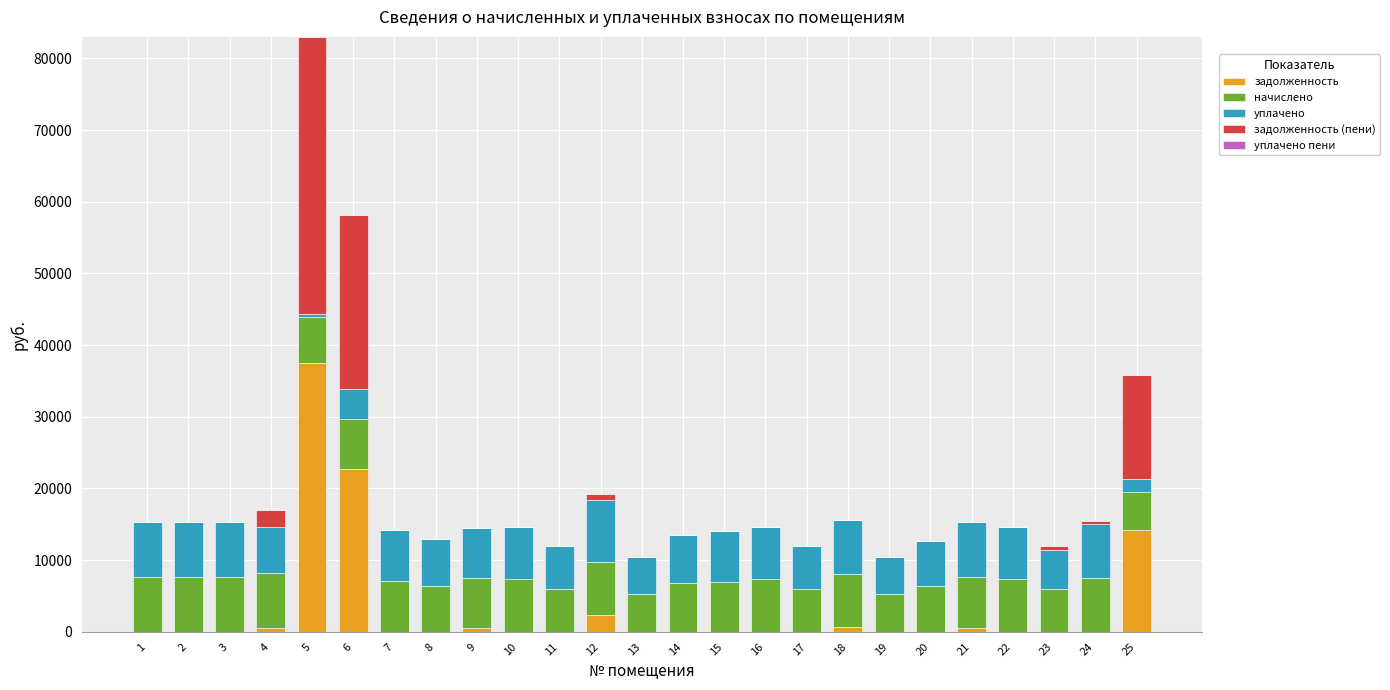

At which category is the sum across all series the highest?

5